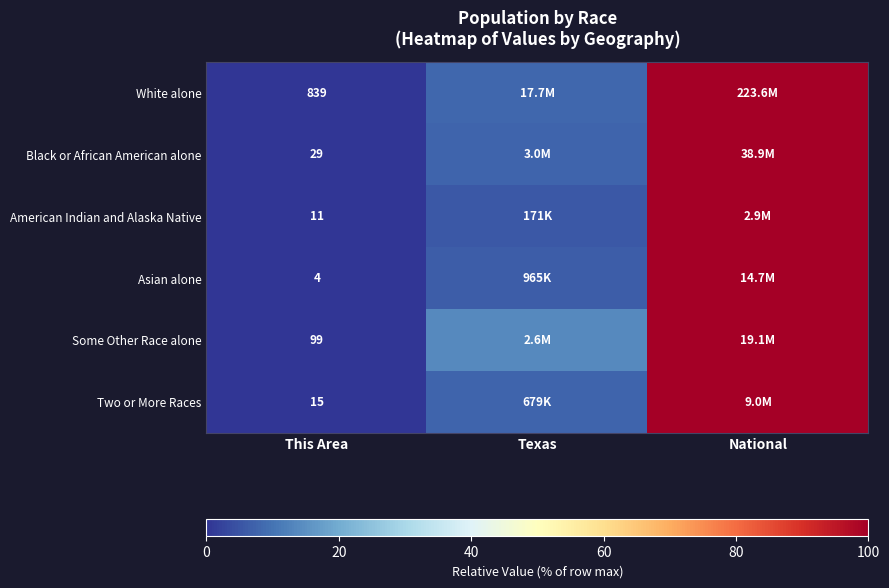

Rank the series at This Area from highest to lowest value.

White alone, Some Other Race alone, Black or African American alone, Two or More Races, American Indian and Alaska Native, Asian alone